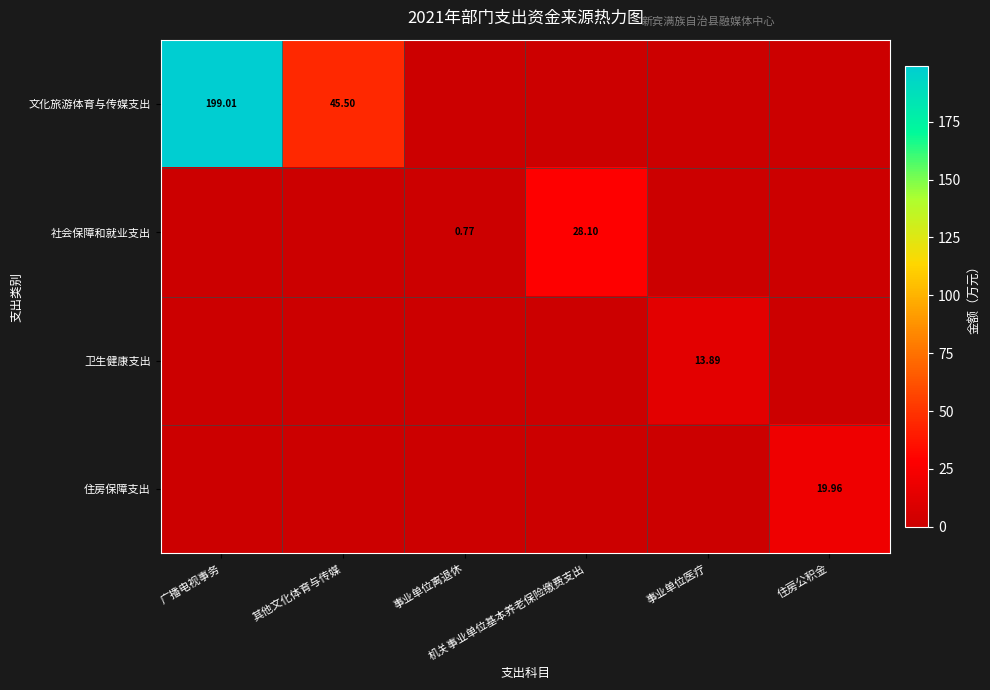

What is the maximum value for 文化旅游体育与传媒支出?

199.0